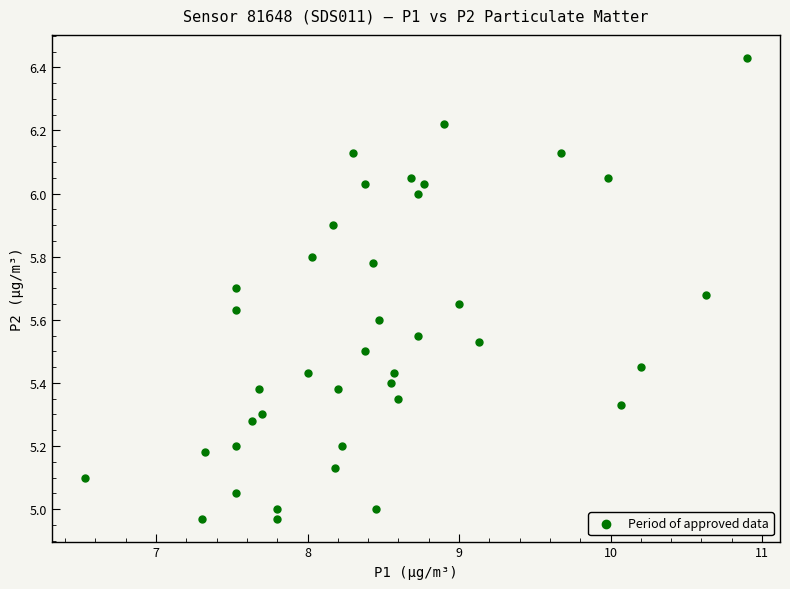

What is the range of X values (max minus min)?

4.4